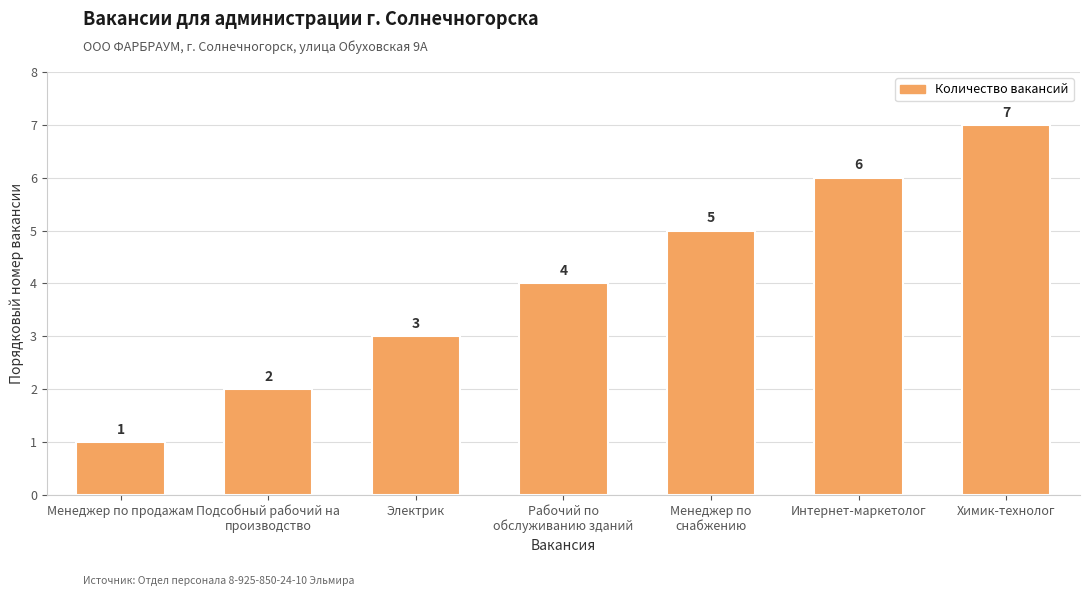

What is the sum of the values at Химик-технолог and Интернет-маркетолог?

13